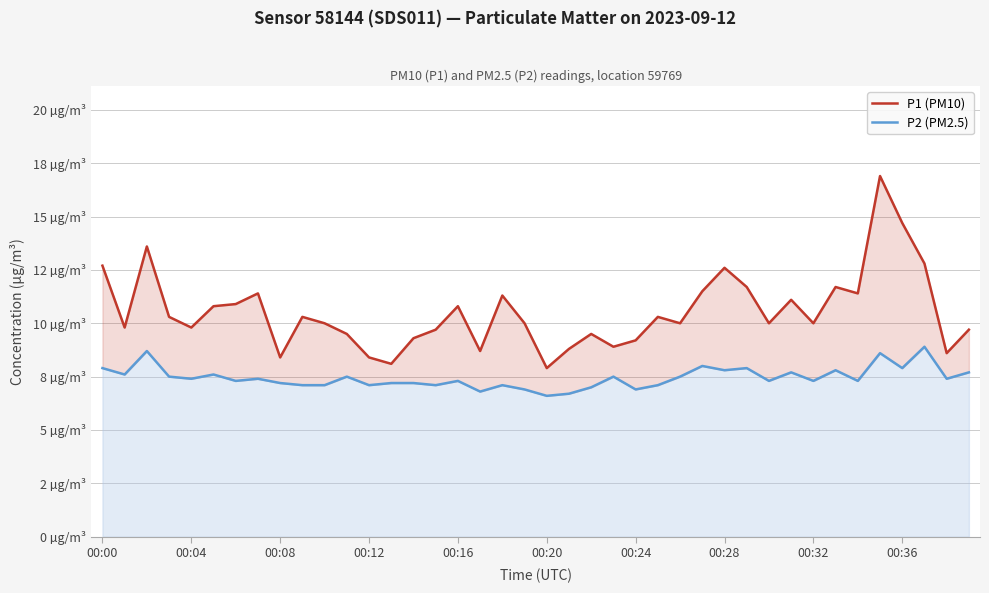

True or false: P2 (PM2.5) and P1 (PM10) intersect in this chart.

False